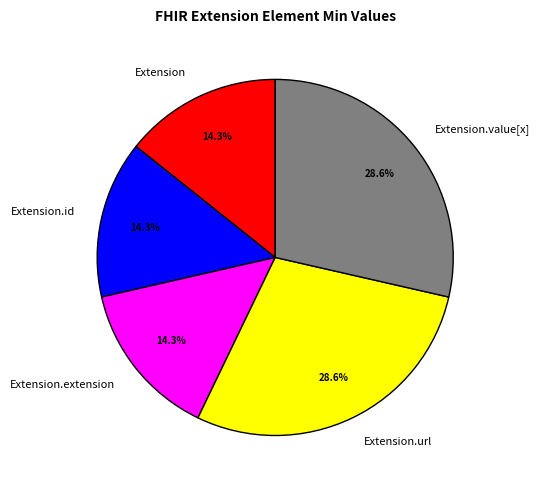

How many segments does this pie chart have?

5